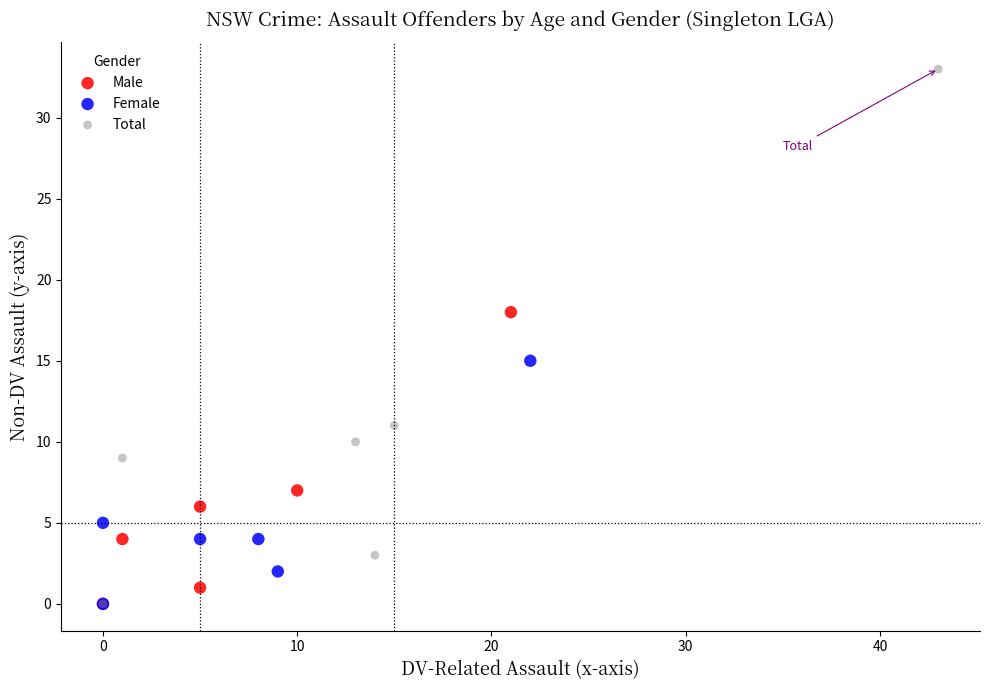

Which series has the widest spread of Y values?

Total